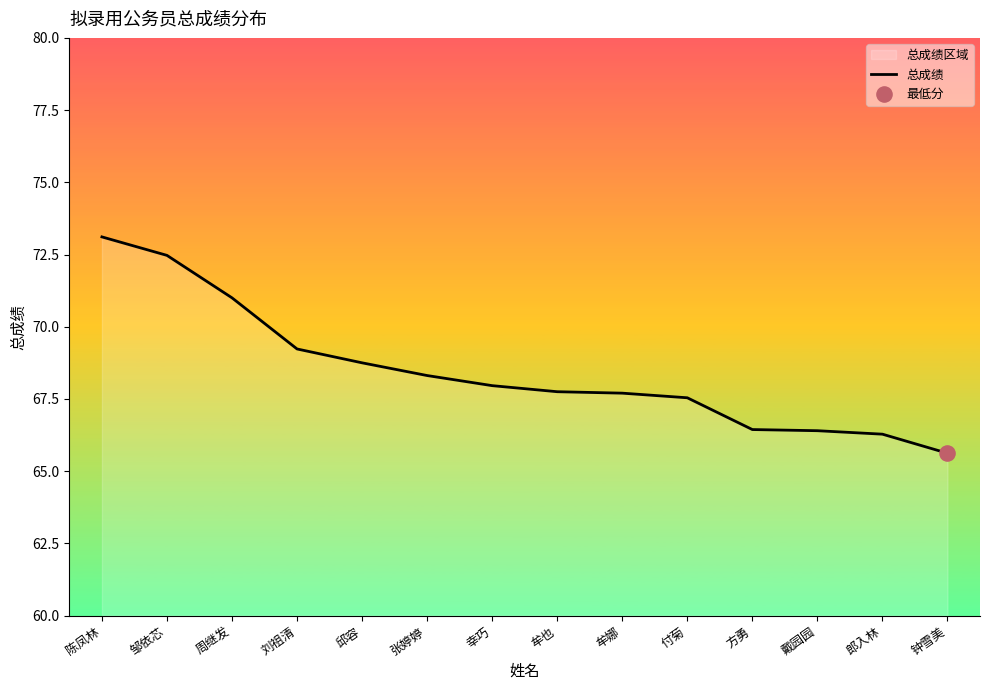

What is the change in value from 张婷婷 to 郎入林?

-2.0